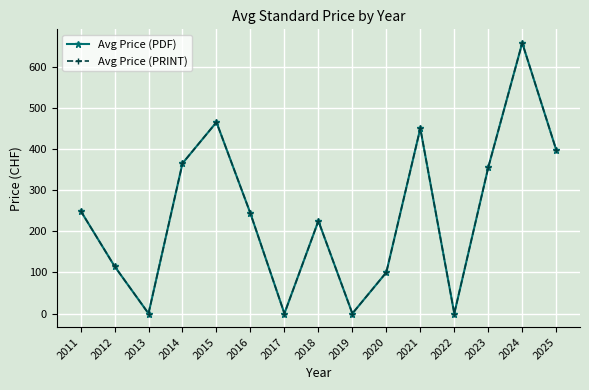

True or false: Avg Price (PDF) and Avg Price (PRINT) intersect in this chart.

False